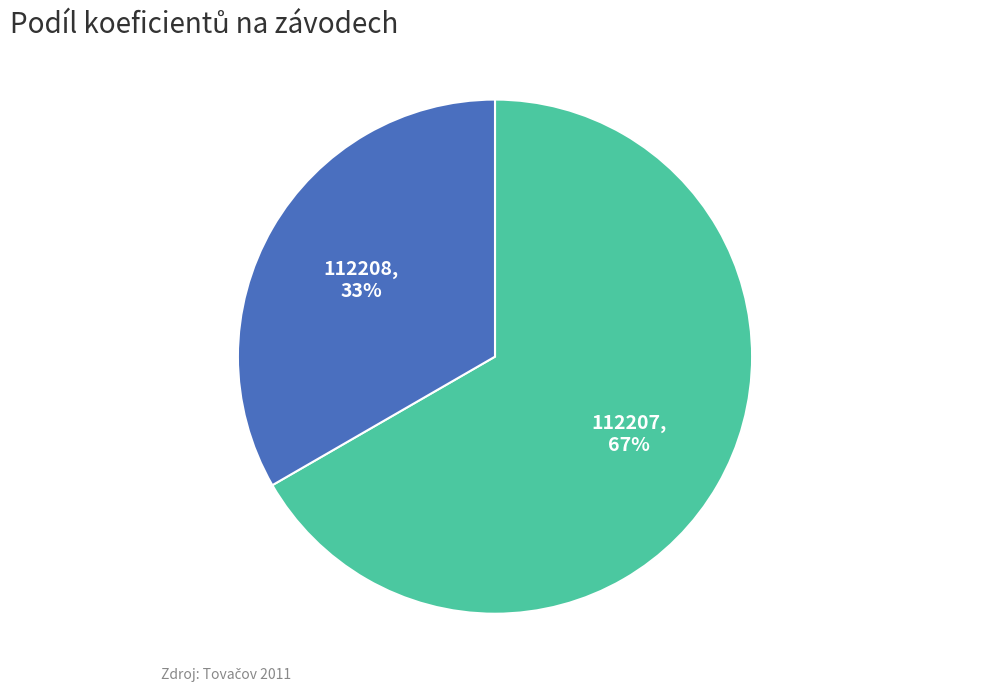

Approximately how many times larger is the value at 112208 compared to 112207?

0.5